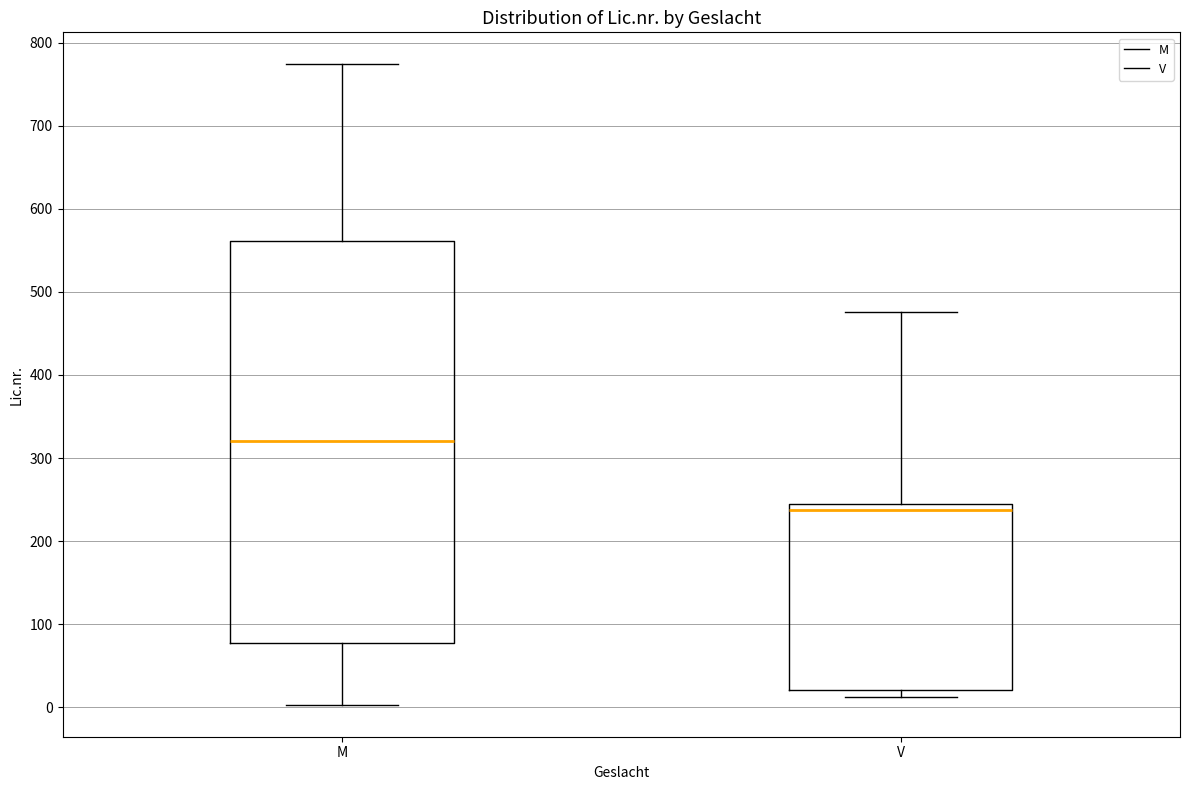

Reading left to right, transcribe this box plot: for each box, give where its median line is, the range the box spans, and where its two whiskers end, as read against the y-axis. The values are not printed on the chart, so give them approximately, as read against the axis.

M: median 320, box 80 to 560, whiskers 0 to 770
V: median 240, box 20 to 250, whiskers 10 to 480